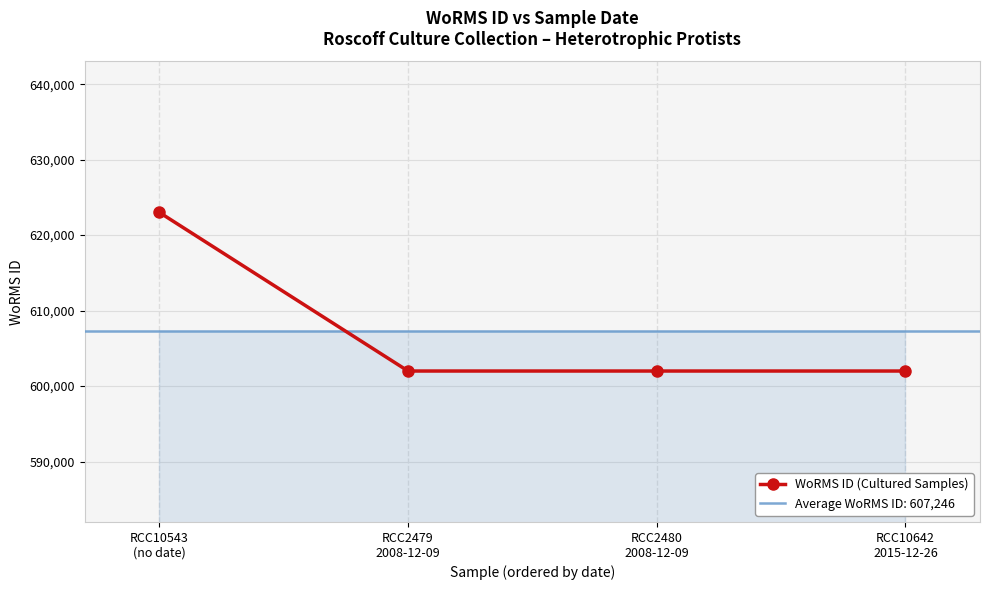

What is the minimum value shown in the chart?

601993